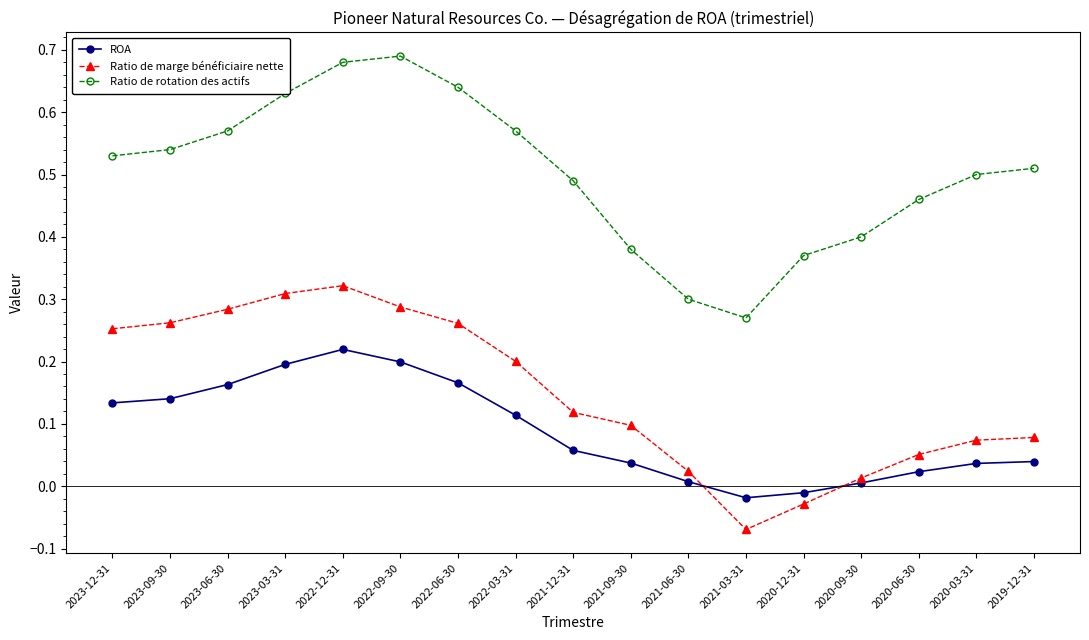

How many values in ROA are above zero?

15